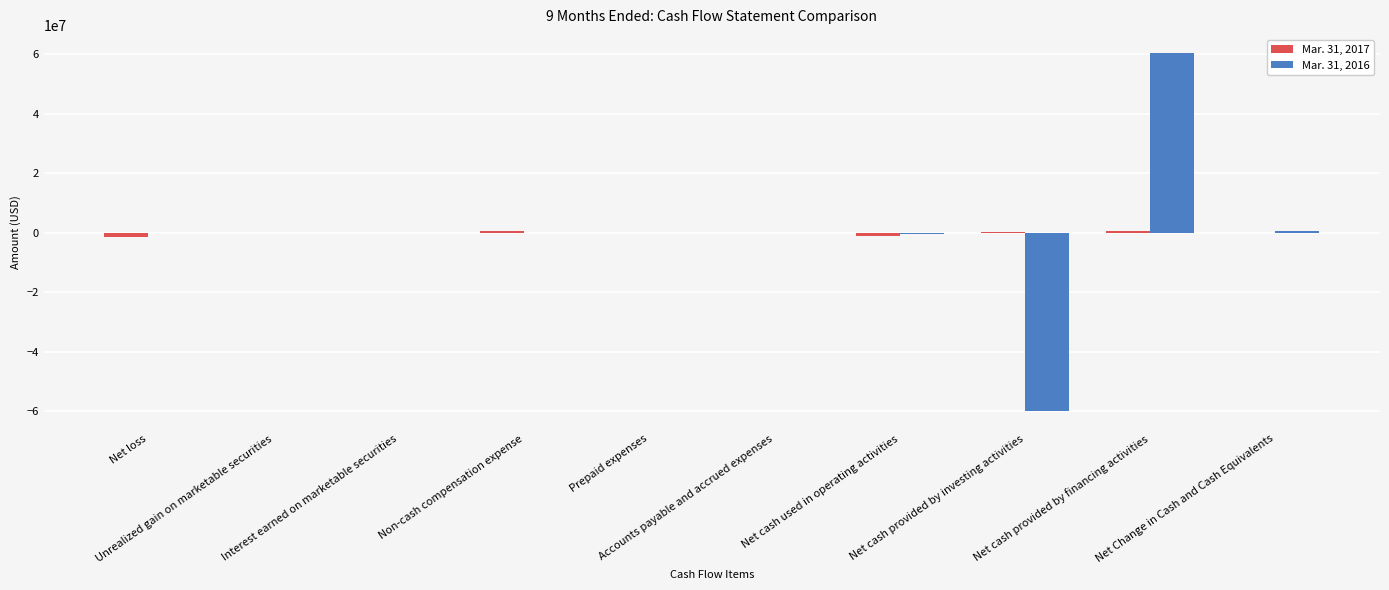

What is the greatest value displayed?

60547927